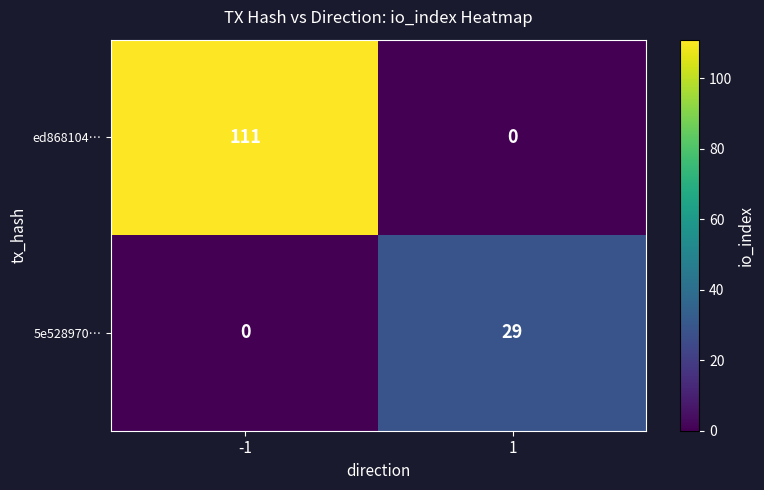

At which category is the sum across all series the highest?

-1